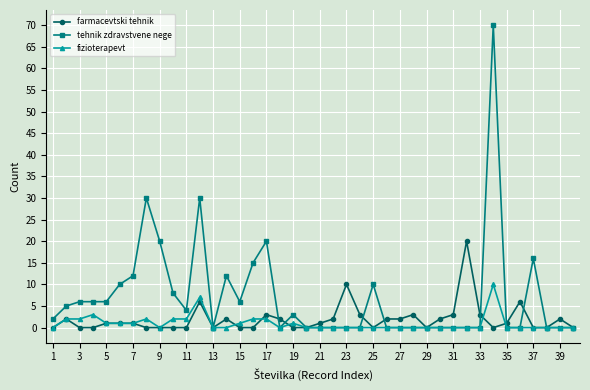

At how many categories does at least one series exceed 14?

8